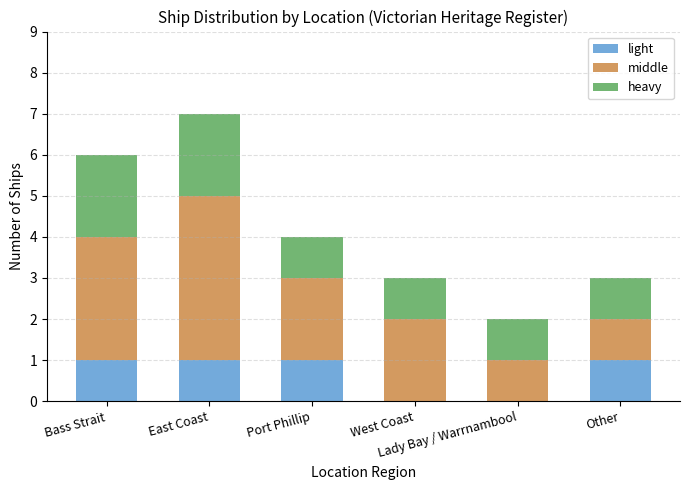

What is the sum of all light values?

4